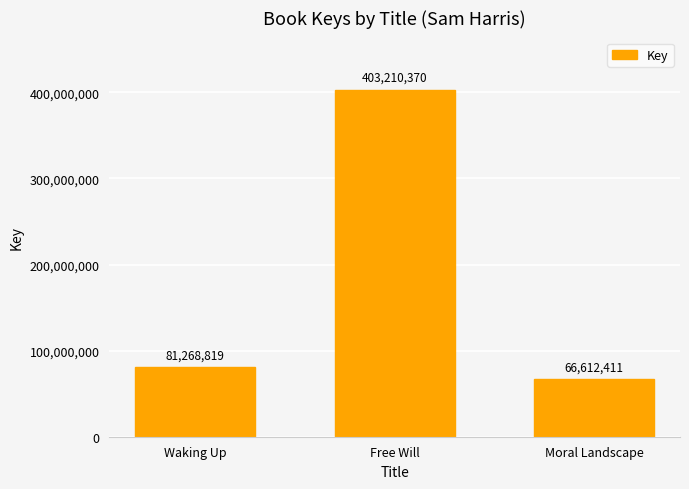

The value at Free Will is 604281851. True or false?

False